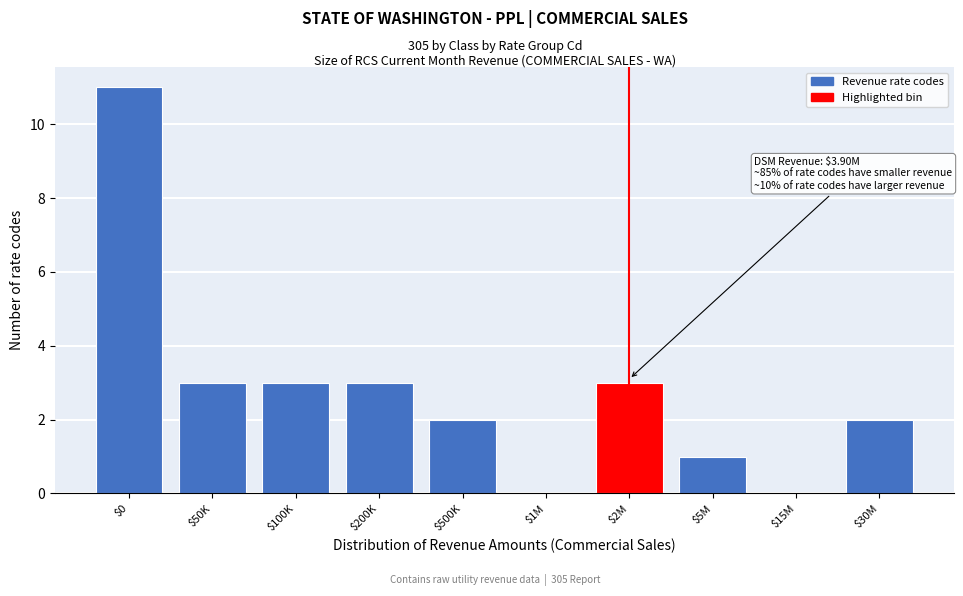

The chart shows a value of 3 at $50K. True or false?

True